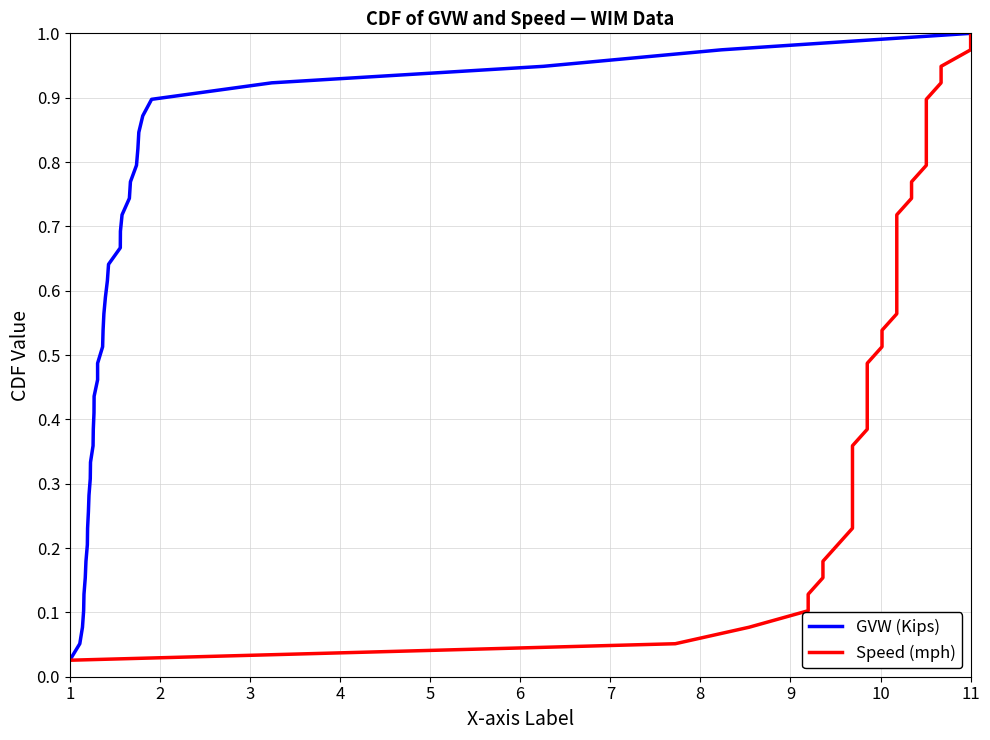

Count the number of categories in the chart.

39